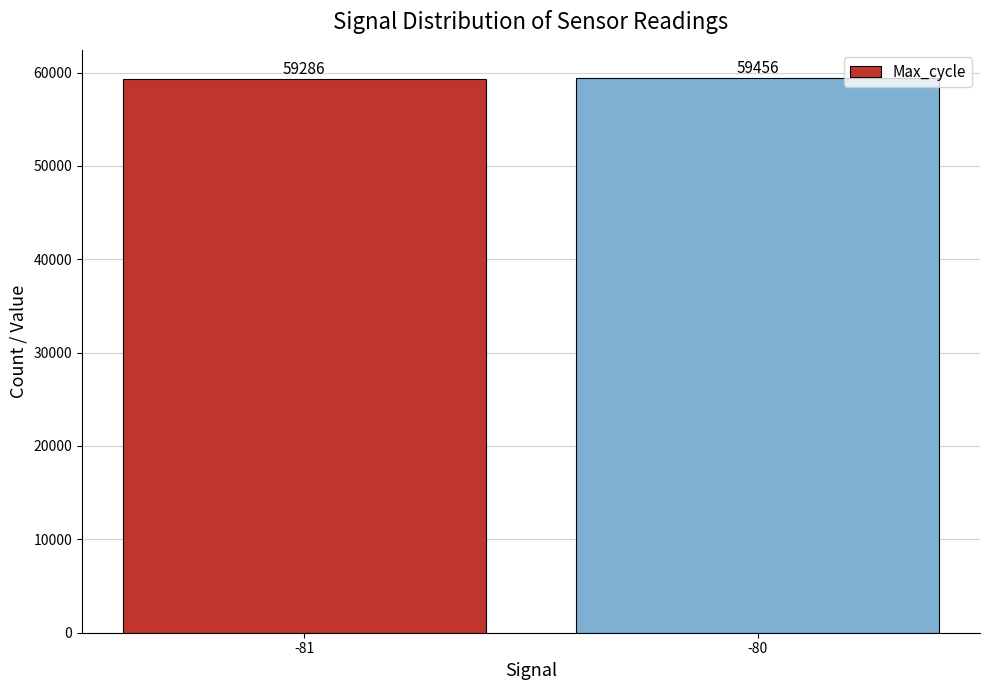

What is the sum of all values?

118742